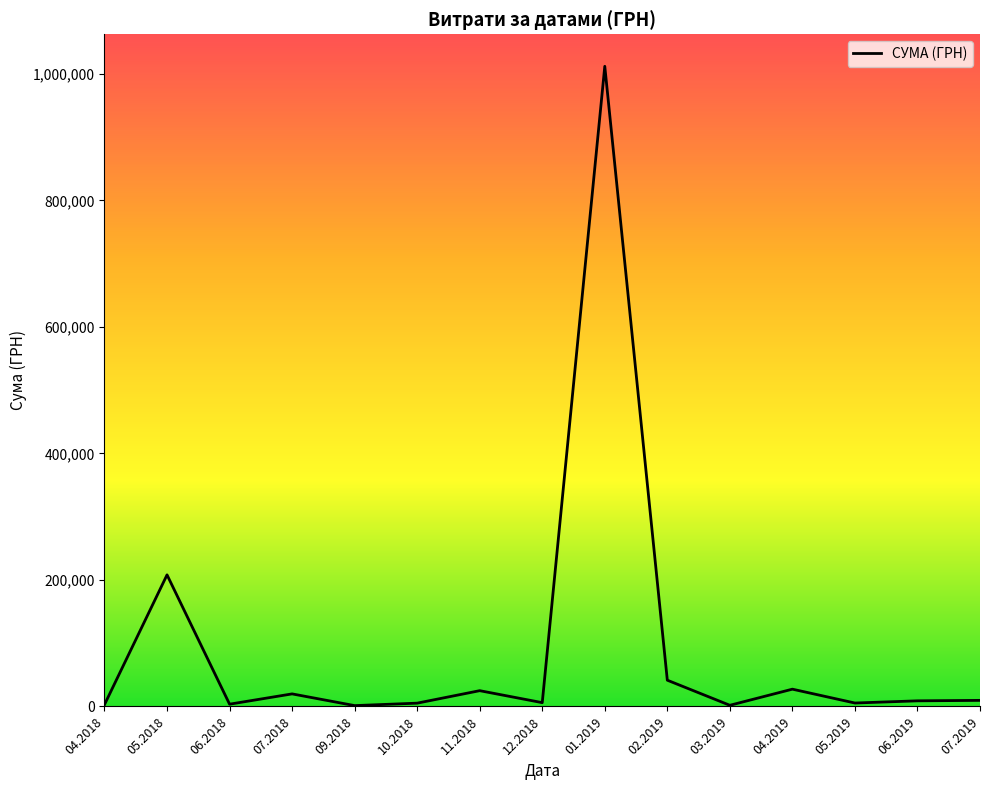

What is the greatest value displayed?

1011914.6